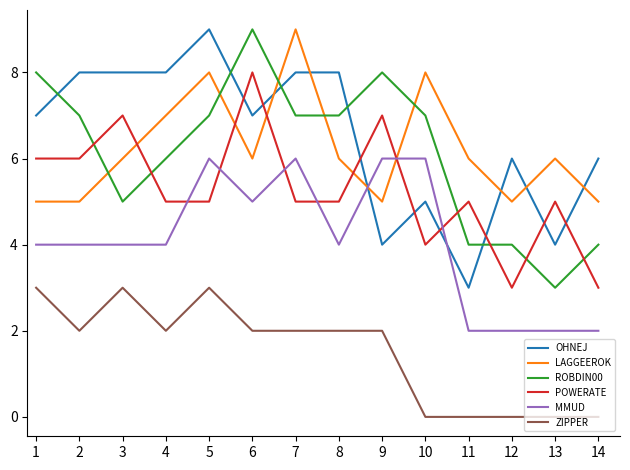

Rank the series at 11 from lowest to highest value.

ZIPPER, MMUD, OHNEJ, ROBDIN00, POWERATE, LAGGEEROK